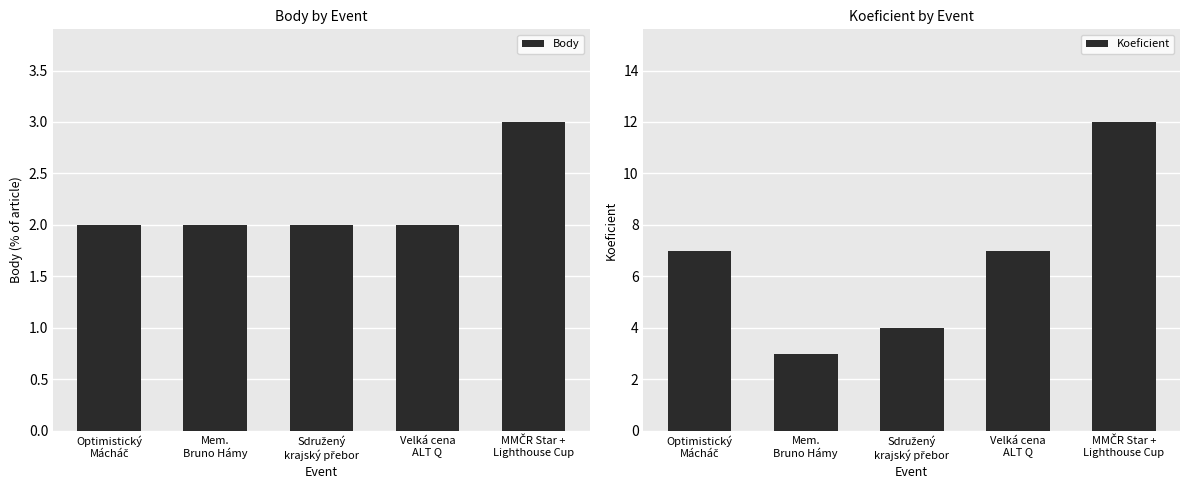

What is the value of the Body bar at the 3rd from the left?

2